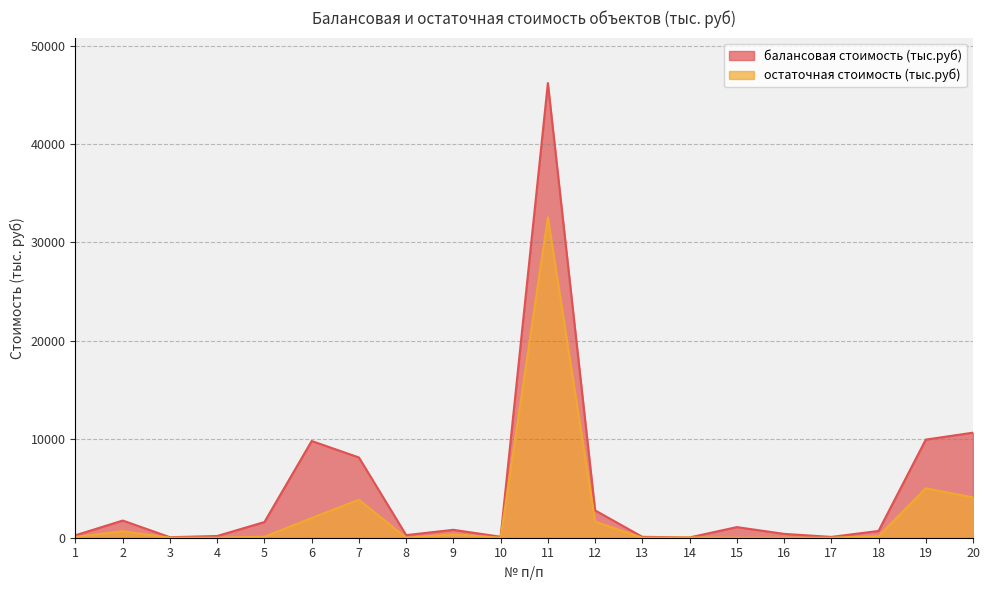

What is the sum of the балансовая стоимость (тыс.руб) values at 6 and 17?

9911